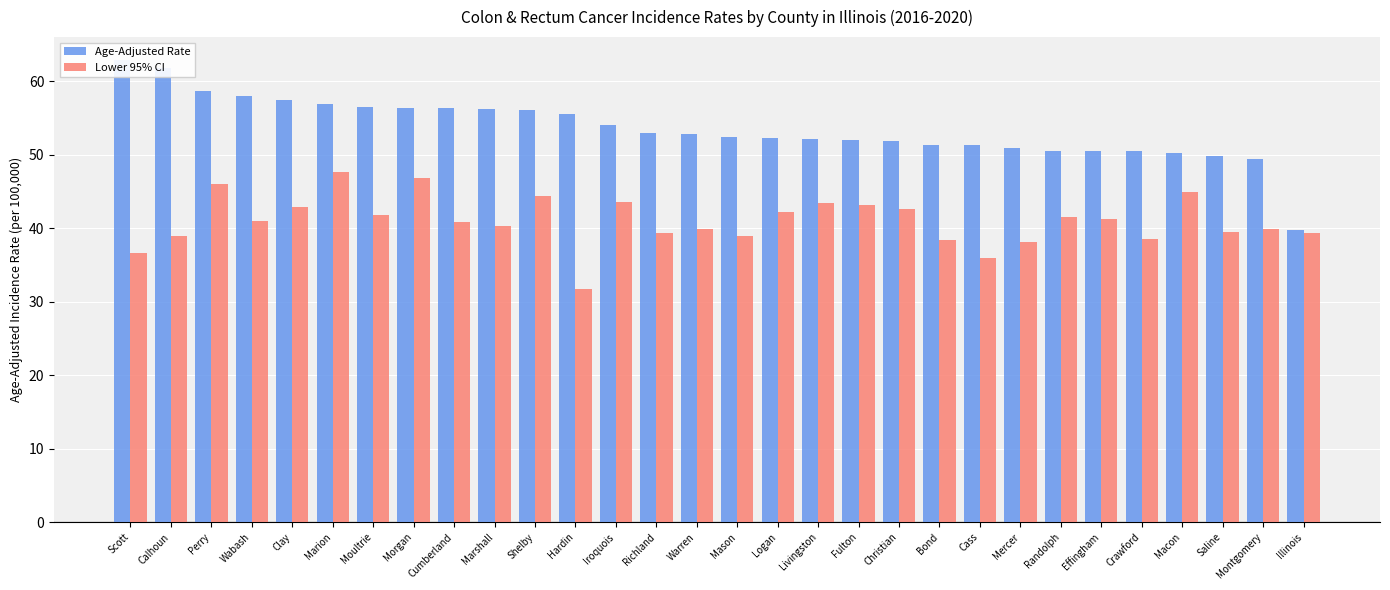

Where does the Age-Adjusted Rate series first go above 52?

Scott